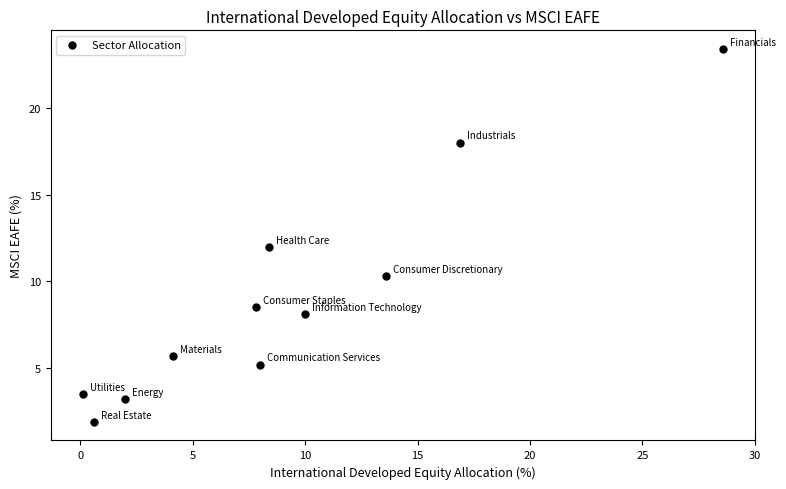

What is the range of X values (max minus min)?

28.5